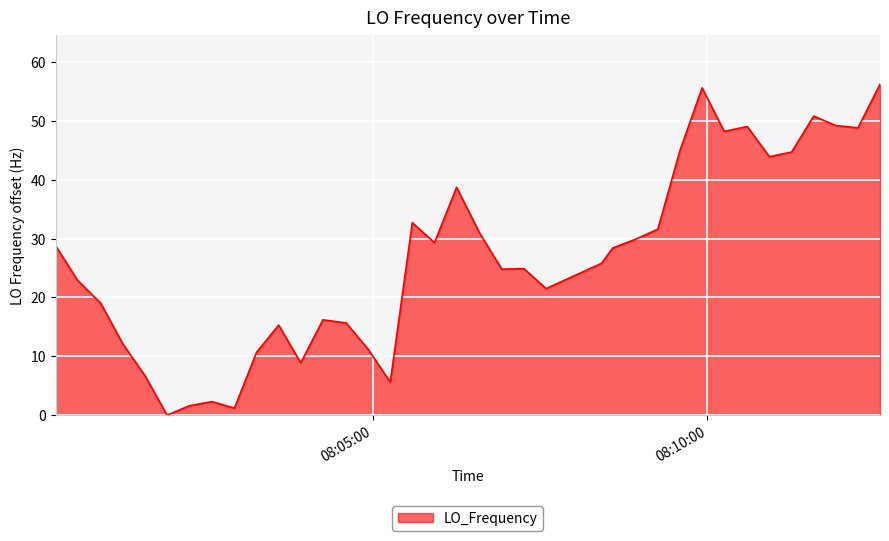

What is the difference between the maximum and minimum values?

56.2